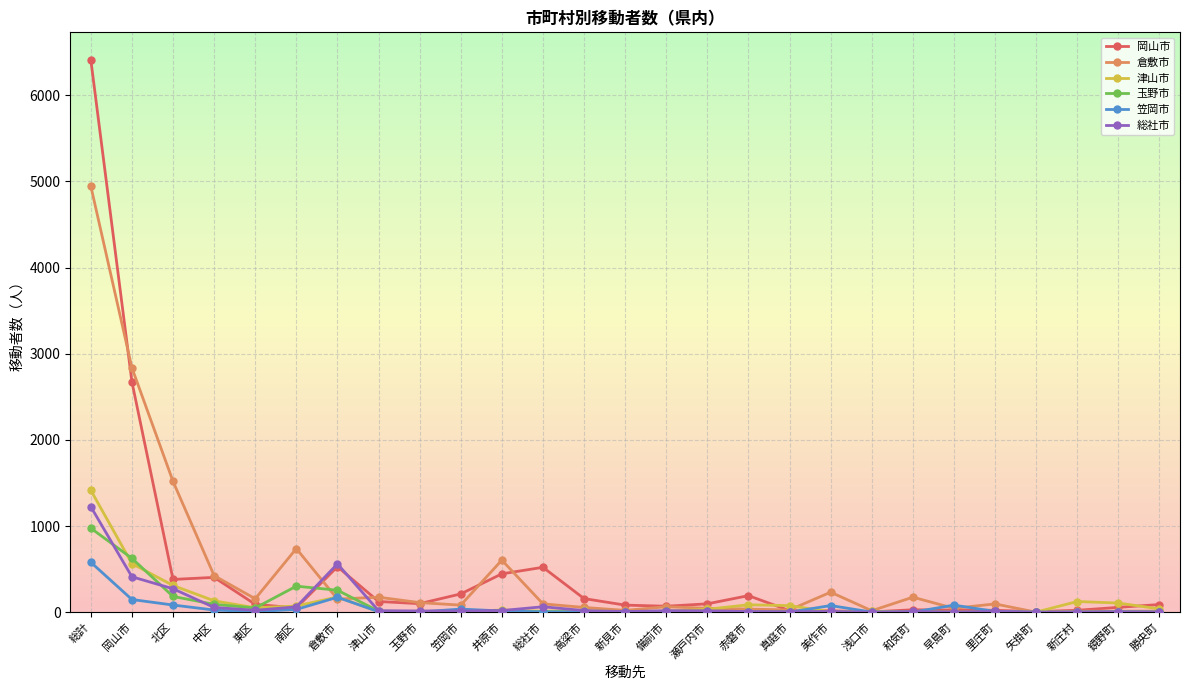

Where is the first local maximum for 倉敷市?

南区